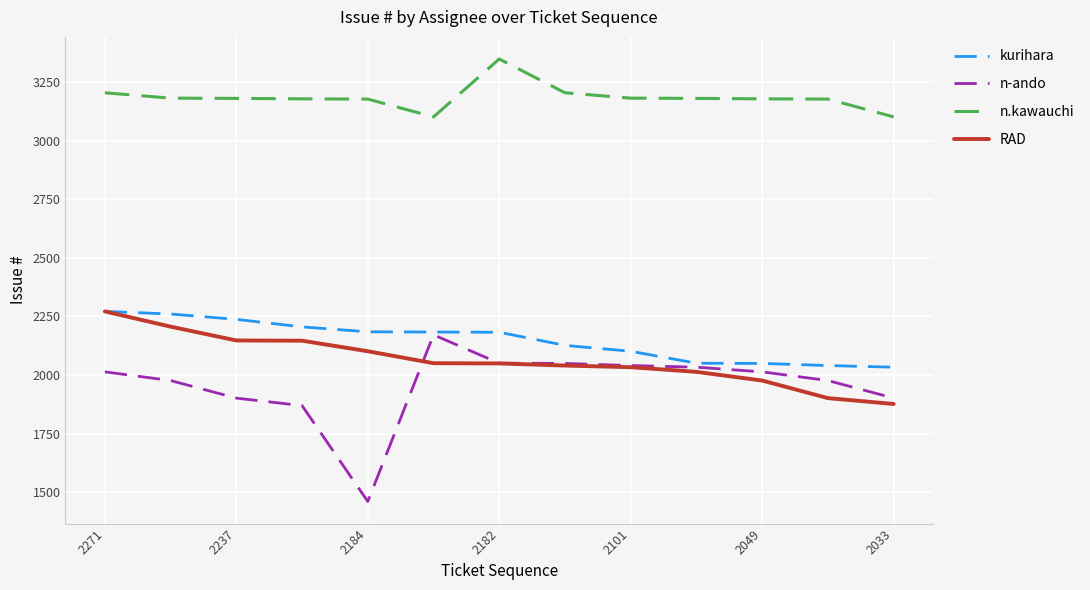

Which series has the largest total across all categories?

n.kawauchi